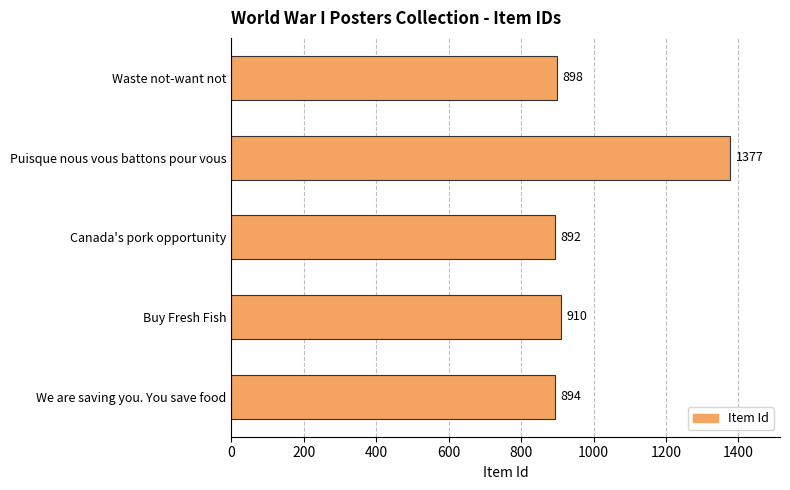

What is the label of the 4th bar from the top?

Buy Fresh Fish